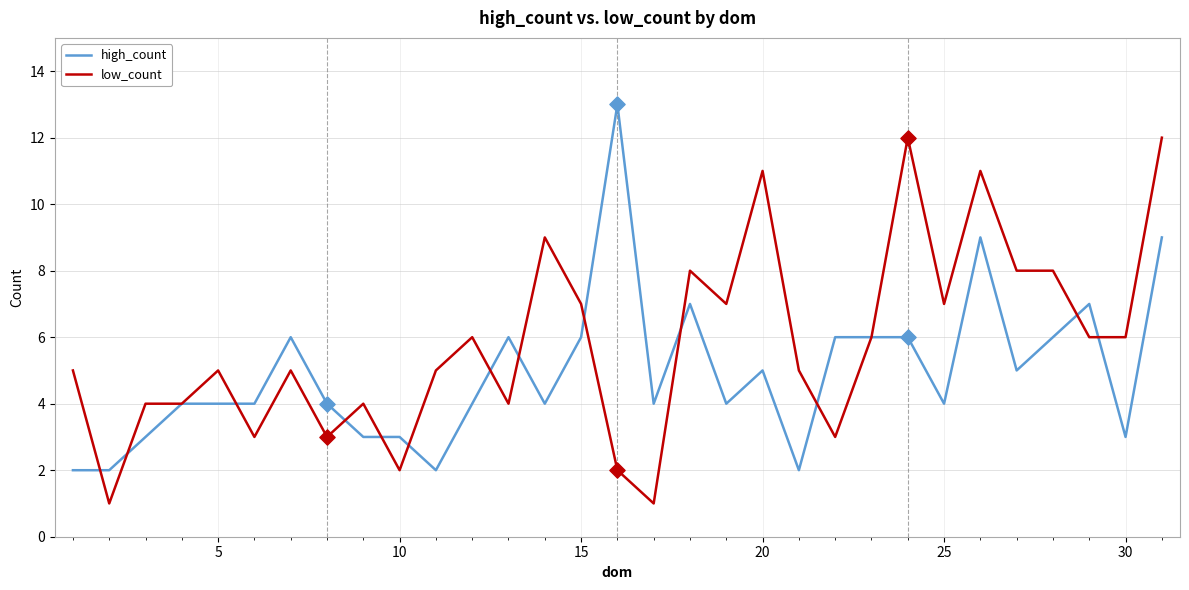

What are all the series names shown in the legend?

high_count, low_count